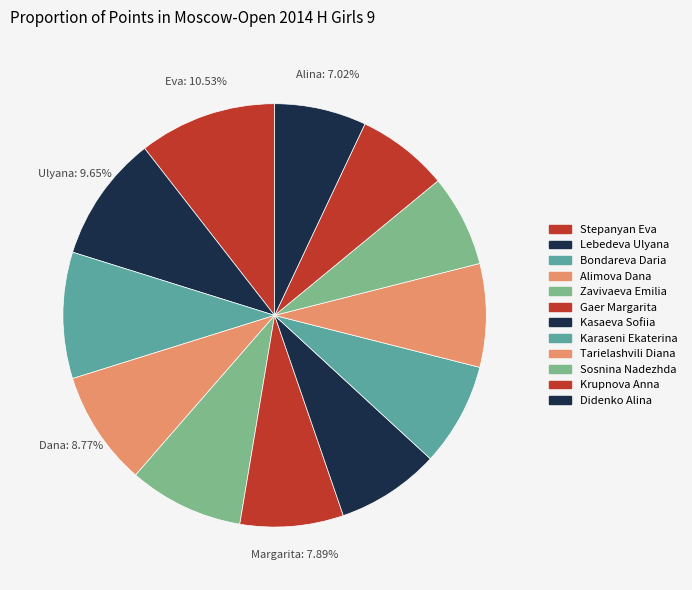

How many segments does this pie chart have?

12